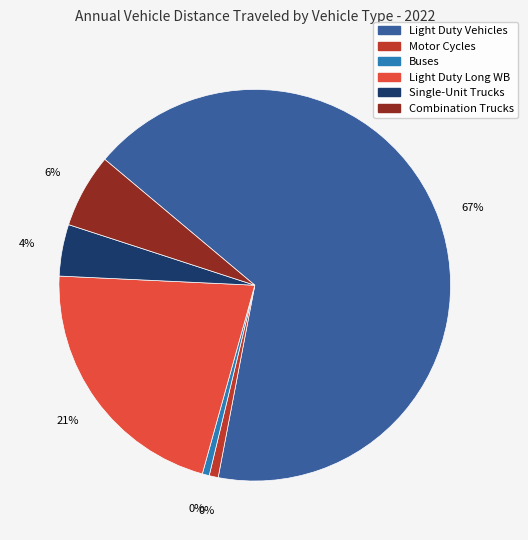

Count the number of slices in the pie.

6